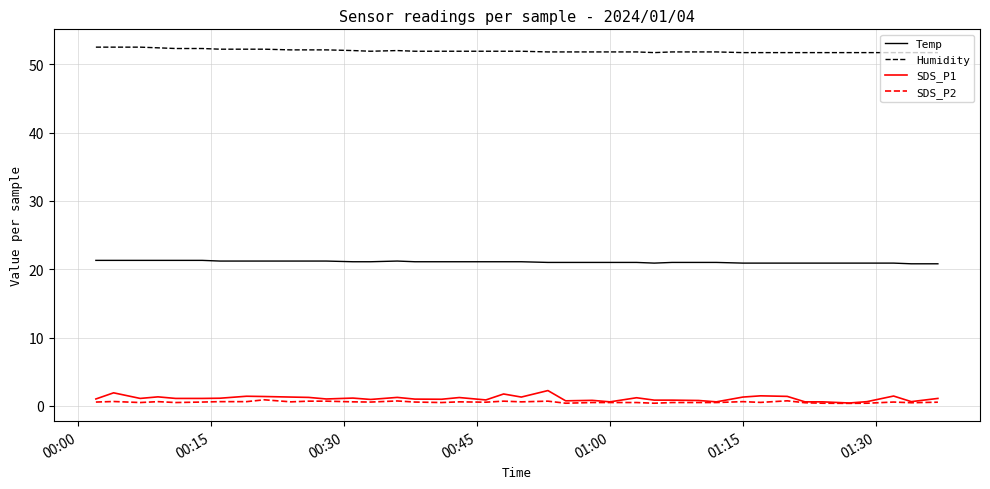

True or false: Temp and Humidity intersect in this chart.

False